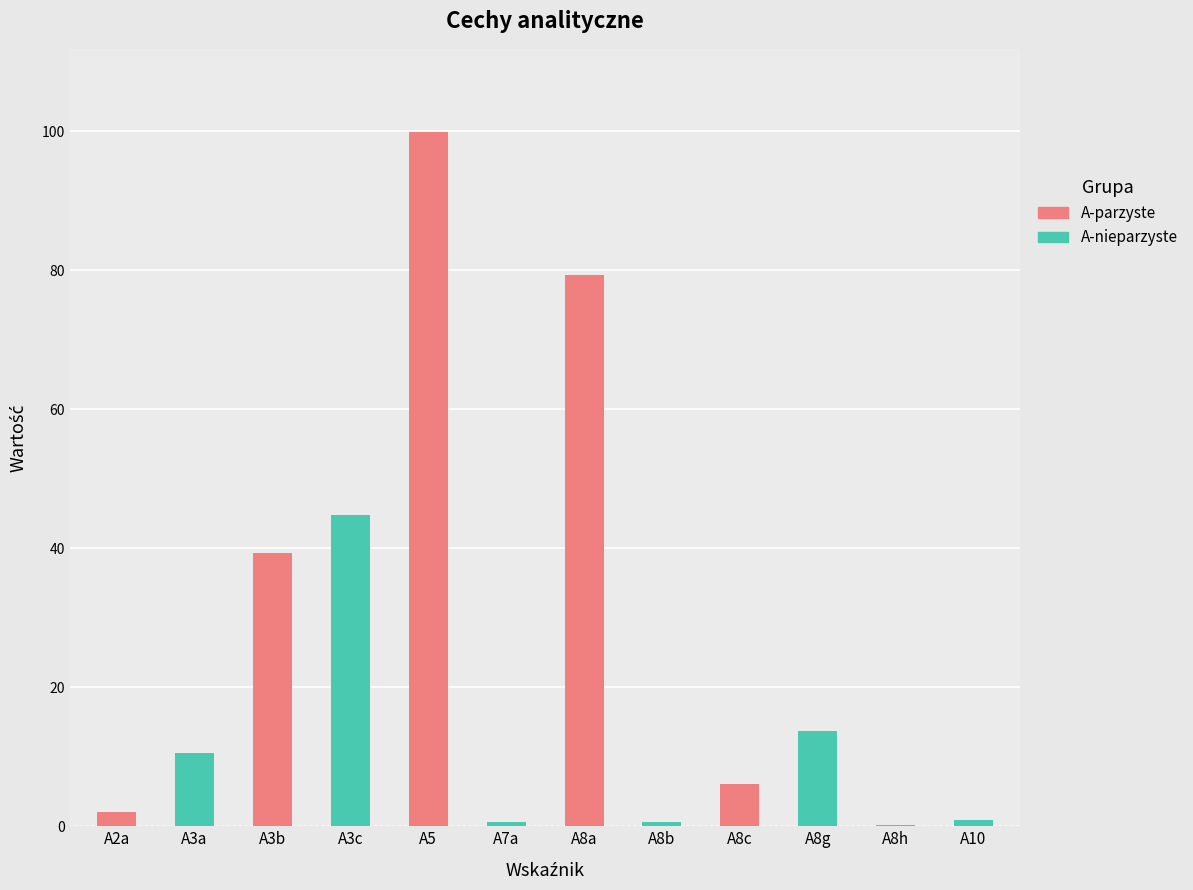

At which category does the chart reach its peak across all series?

A5